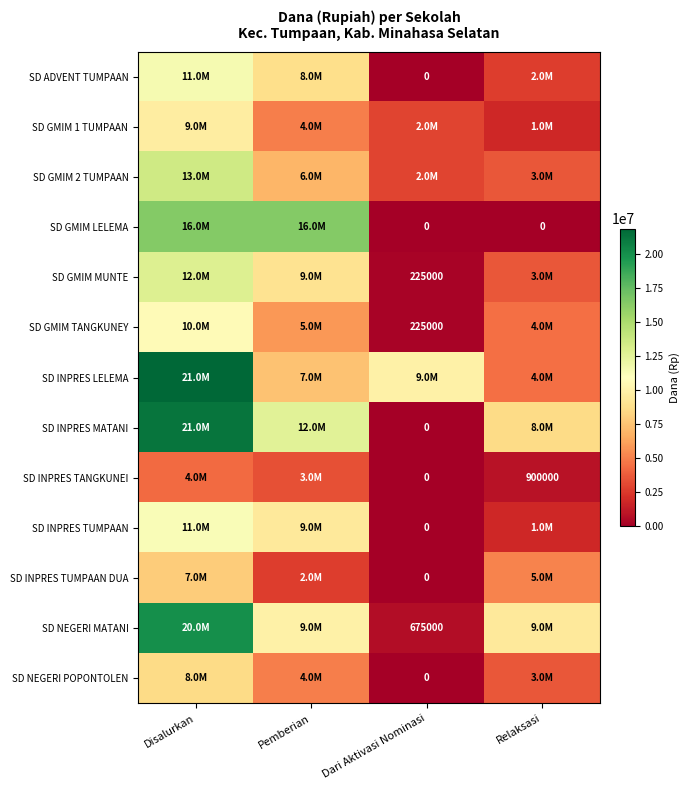

The value of SD NEGERI MATANI at Dari Aktivasi Nominasi is 675000. True or false?

True